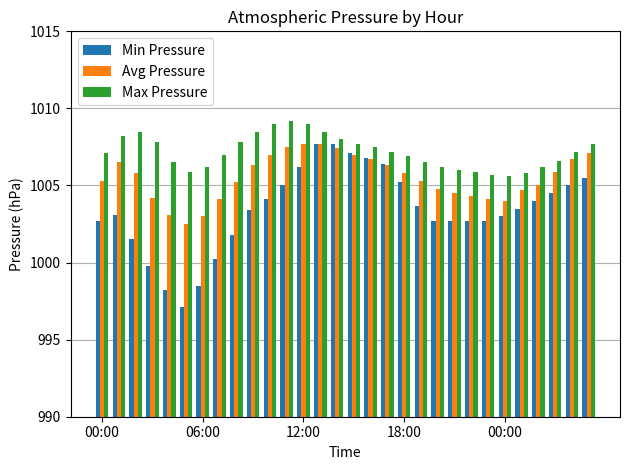

What is the value of the Max Pressure bar at the 16th from the left?

1007.7